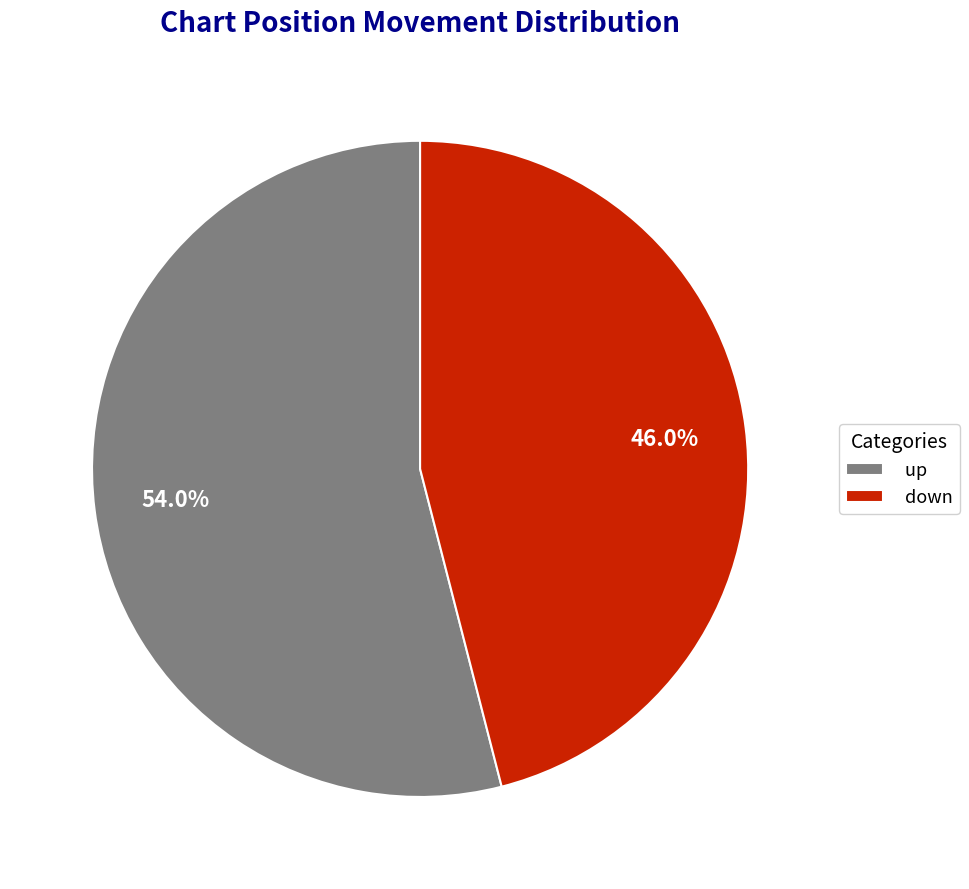

To the nearest percent, what is the average slice percentage?

50%